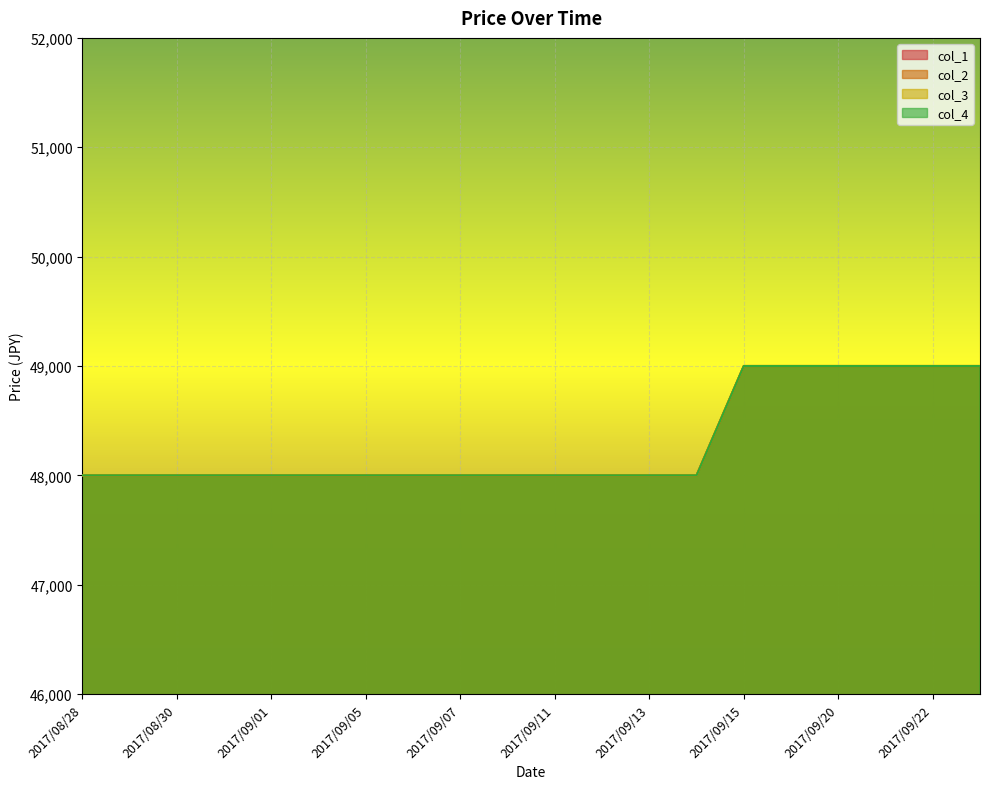

At 2017/09/08, list the series in order from largest to smallest.

col_1, col_2, col_3, col_4